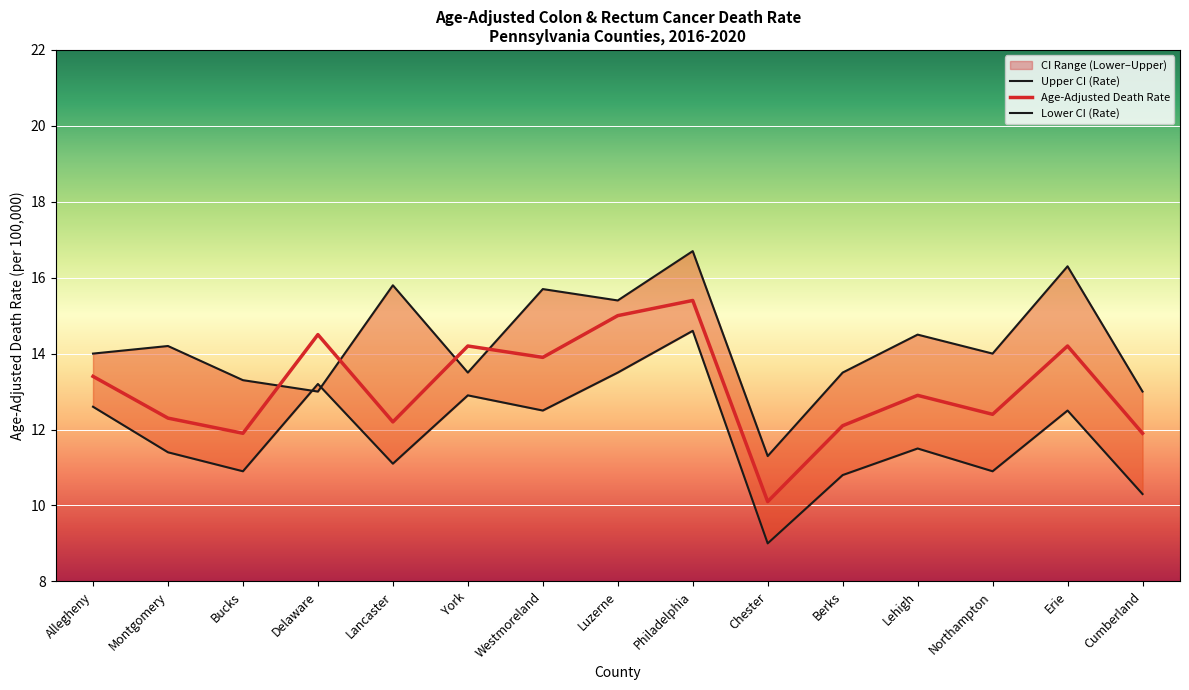

Is it true that Age-Adjusted Death Rate equals 12.9 at Lehigh?

True